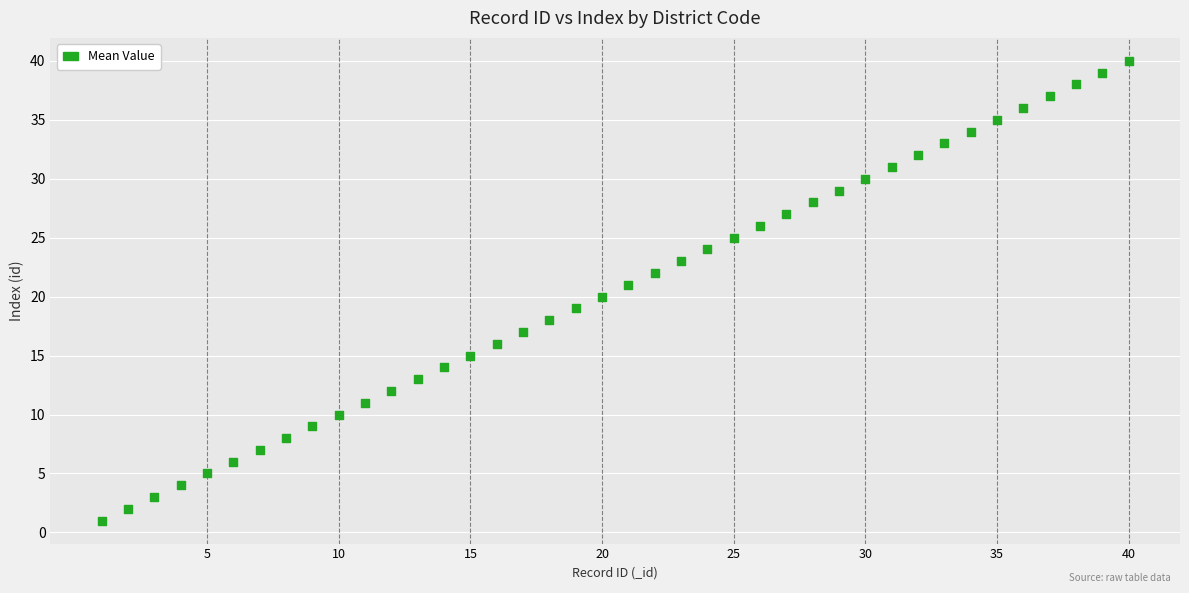

What is the range of X values (max minus min)?

39